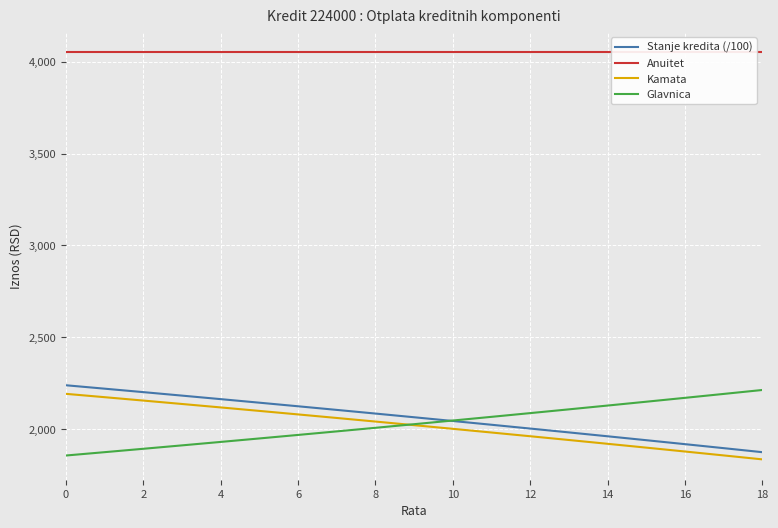

Which series has the widest spread of values?

Stanje kredita (/100)